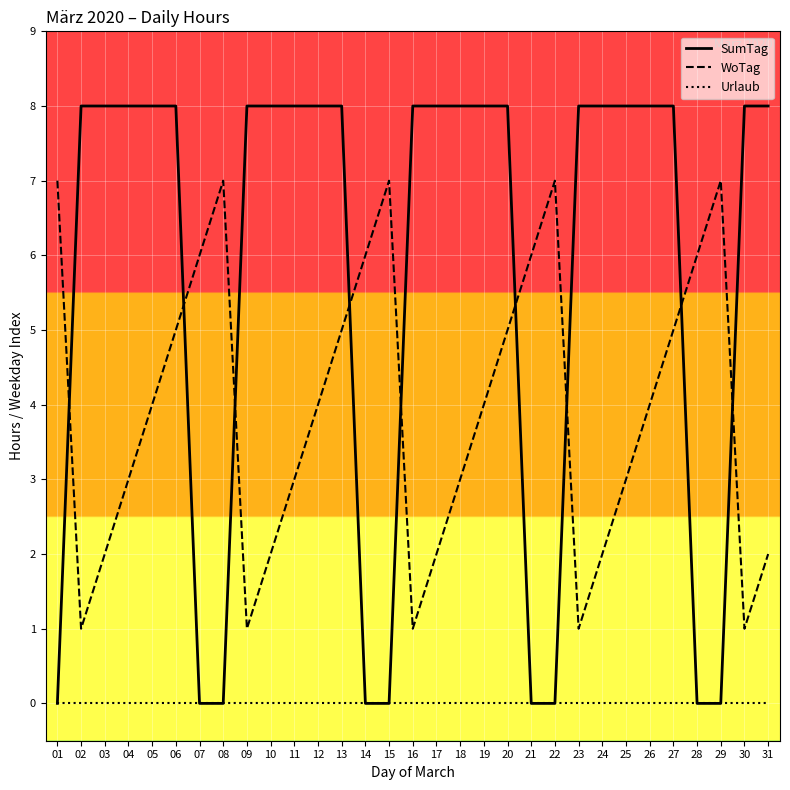

The SumTag series shows 8 at 26. True or false?

True